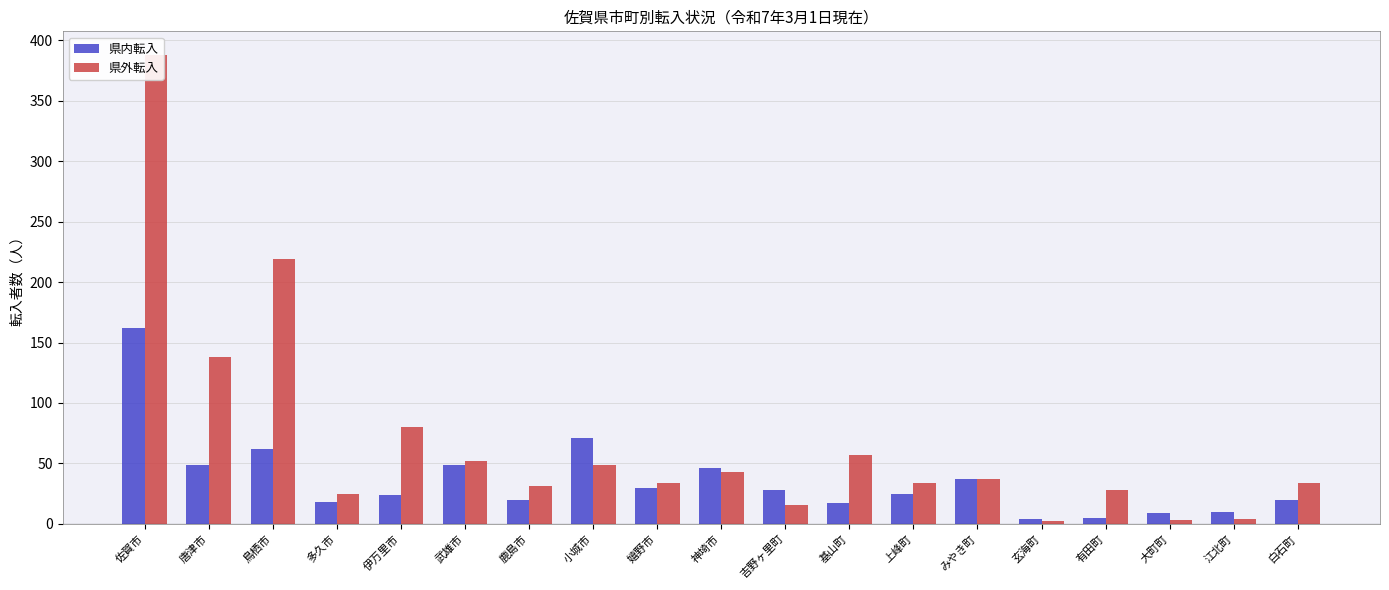

Are the bars grouped side by side (vs. stacked)?

Yes